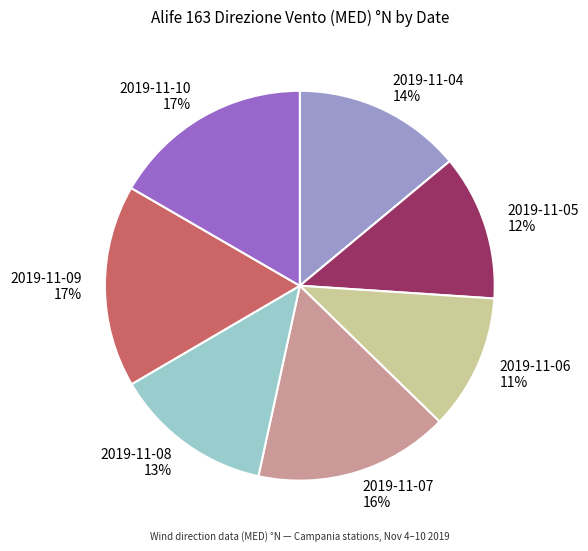

Does 2019-11-05 represent more than half of the total?

No